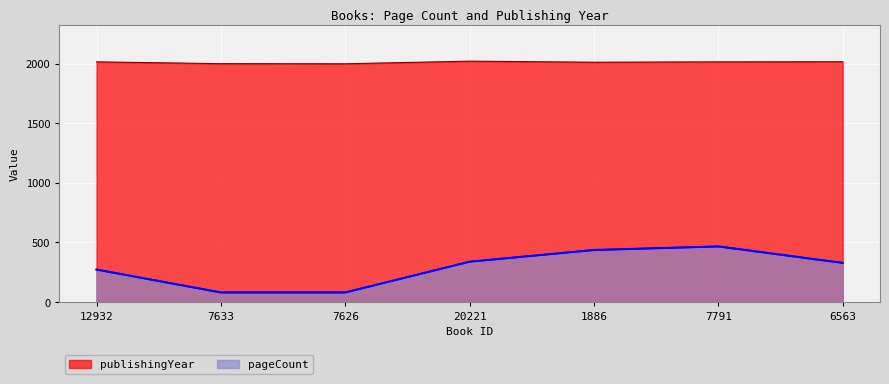

Is it true that publishingYear equals 3377 at 7626?

False